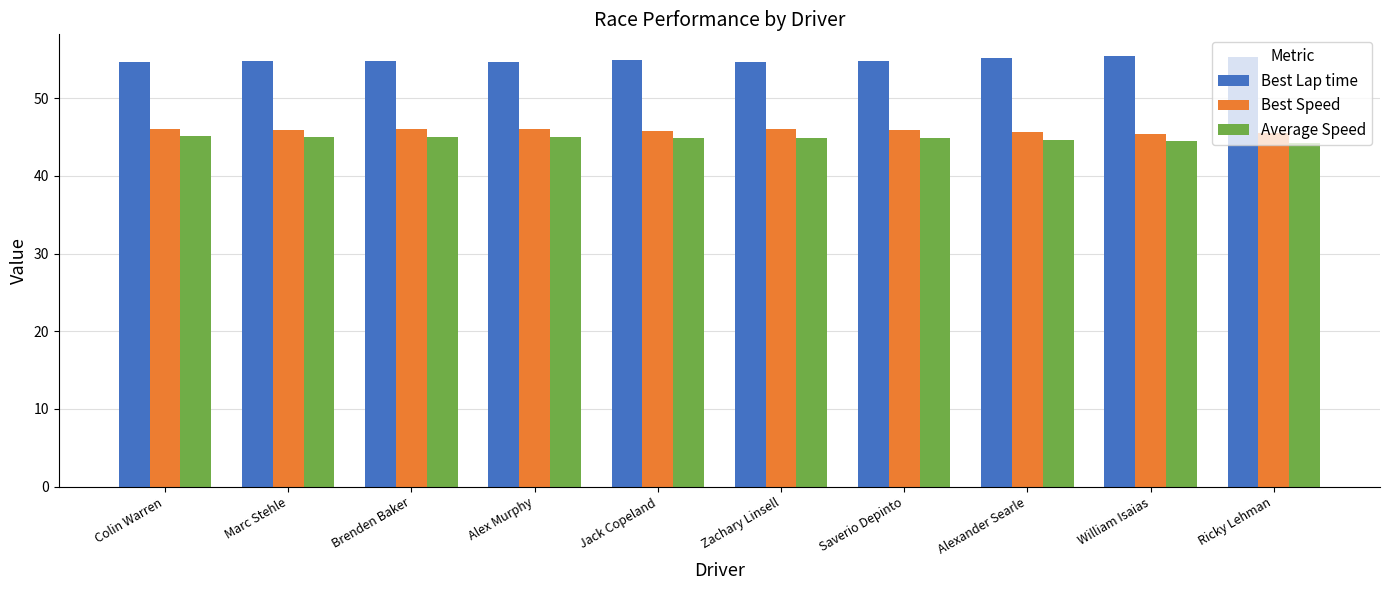

At Saverio Depinto, list the series in order from largest to smallest.

Best Lap time, Best Speed, Average Speed